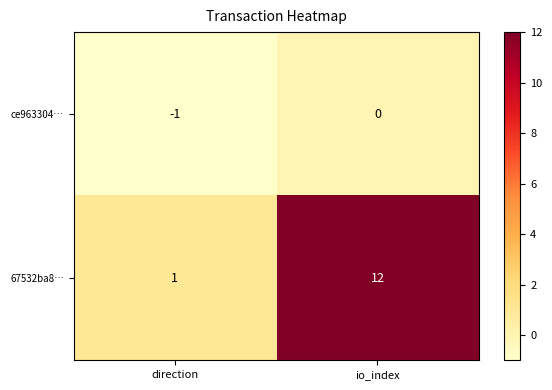

List the series in order of their peak value, lowest first.

ce963304…, 67532ba8…